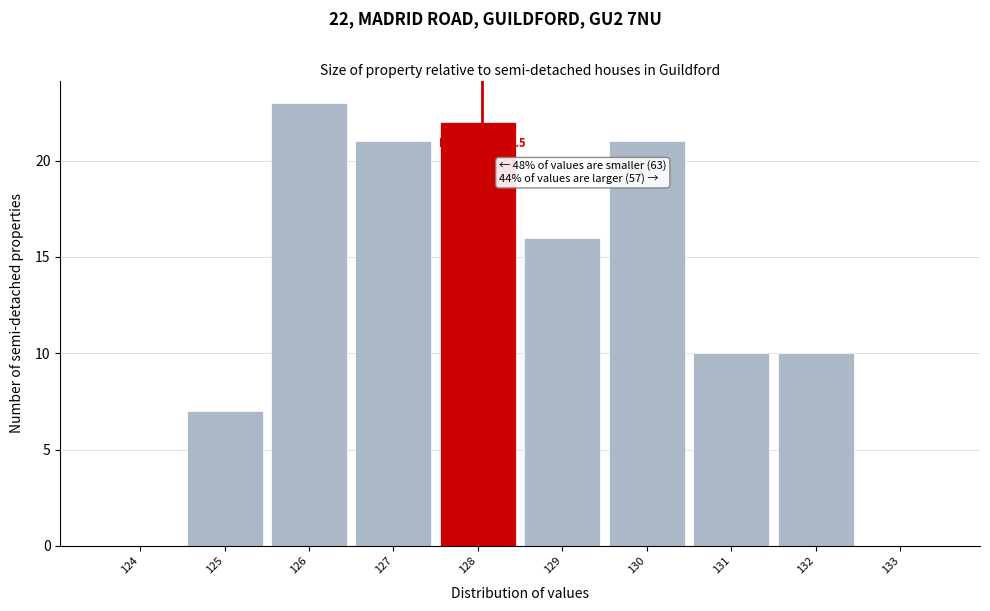

Reading left to right, transcribe all the data shown in this chart.

124=0	125=7	126=23	127=21	128=22	129=16	130=21	131=10	132=10	133=0